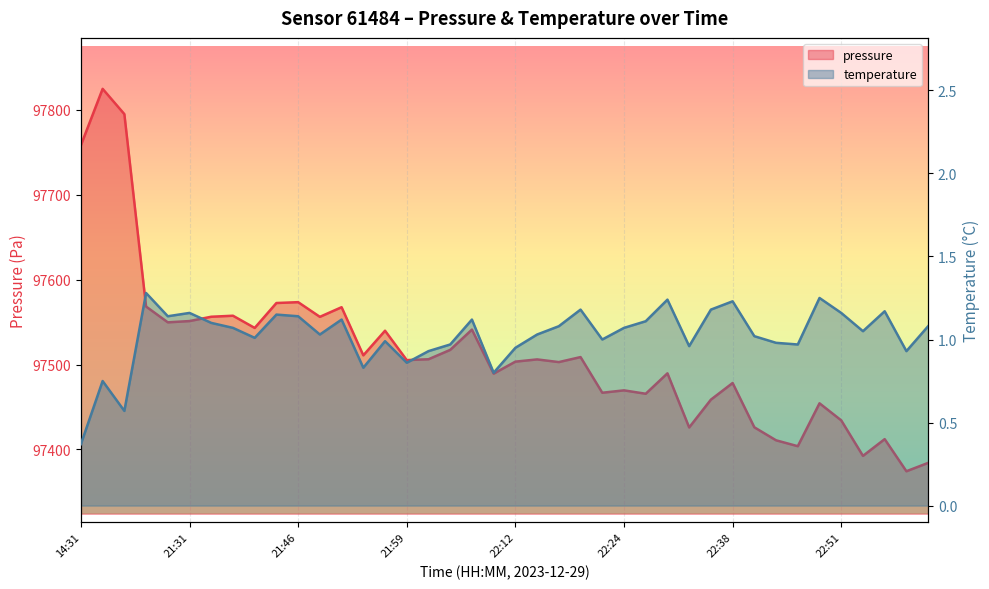

What is the value of the pressure point at the 6th from the left?

97551.2